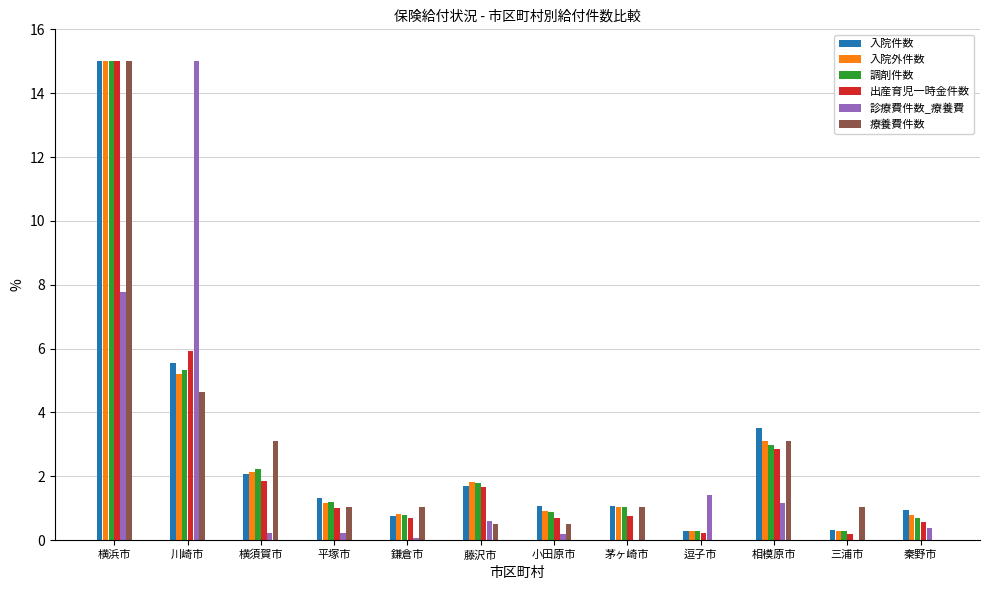

True or false: 調剤件数 has a value of 22.9 at 横浜市.

False